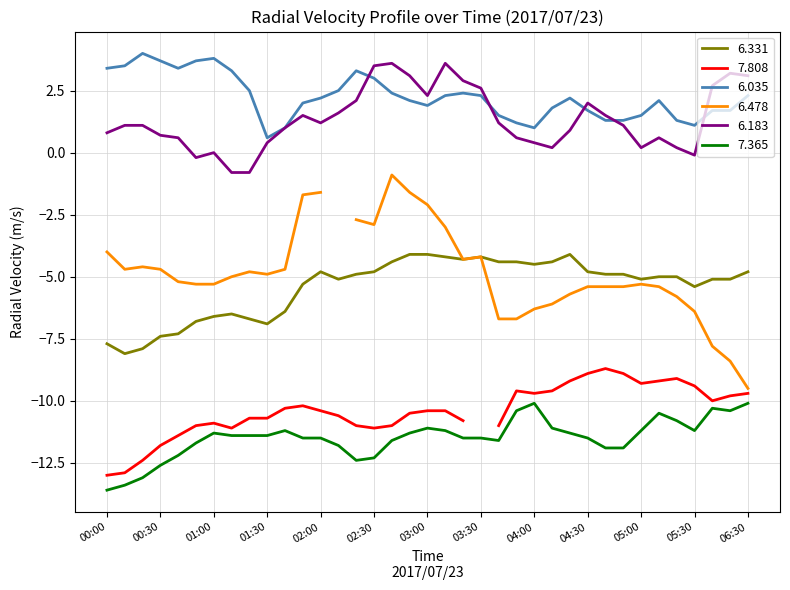

The value of 6.183 at 01:00 is -1.4. True or false?

False